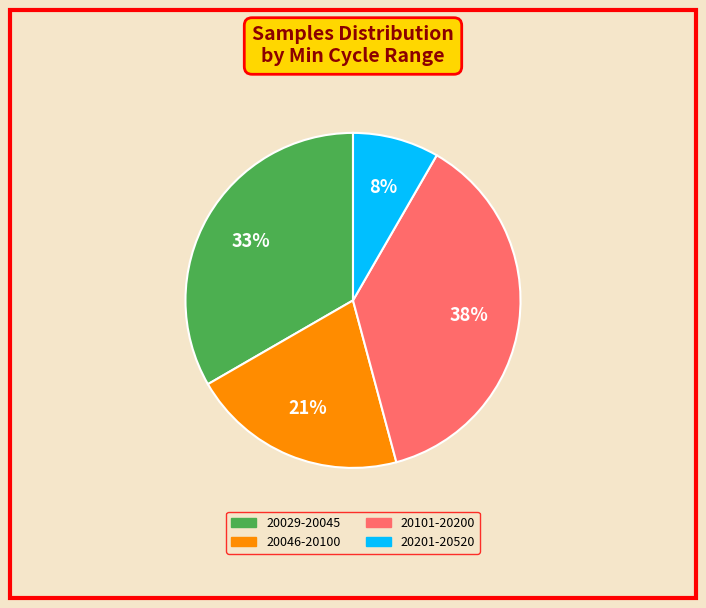

To the nearest percent, what is the average slice percentage?

25%